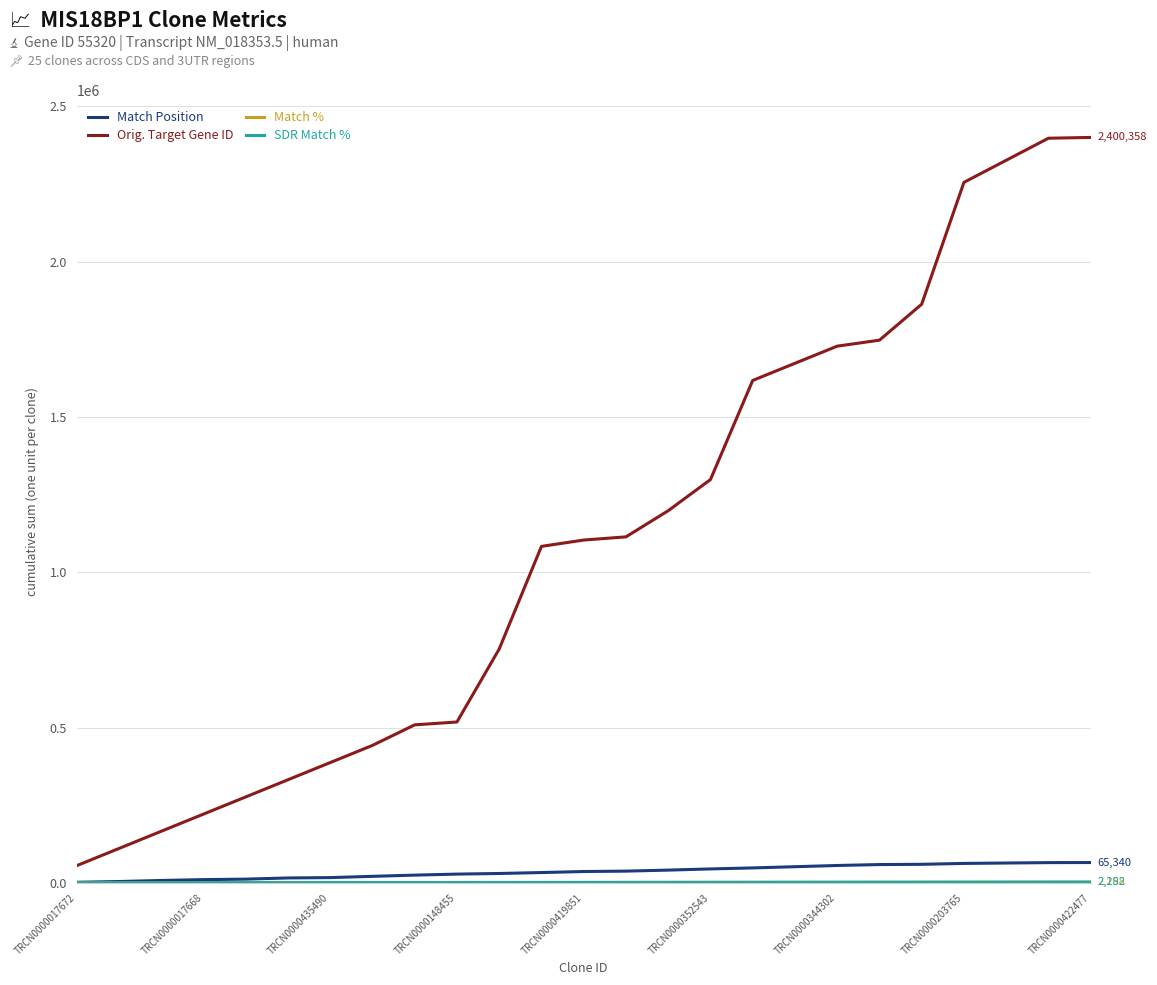

Which series has the widest spread of values?

Orig. Target Gene ID